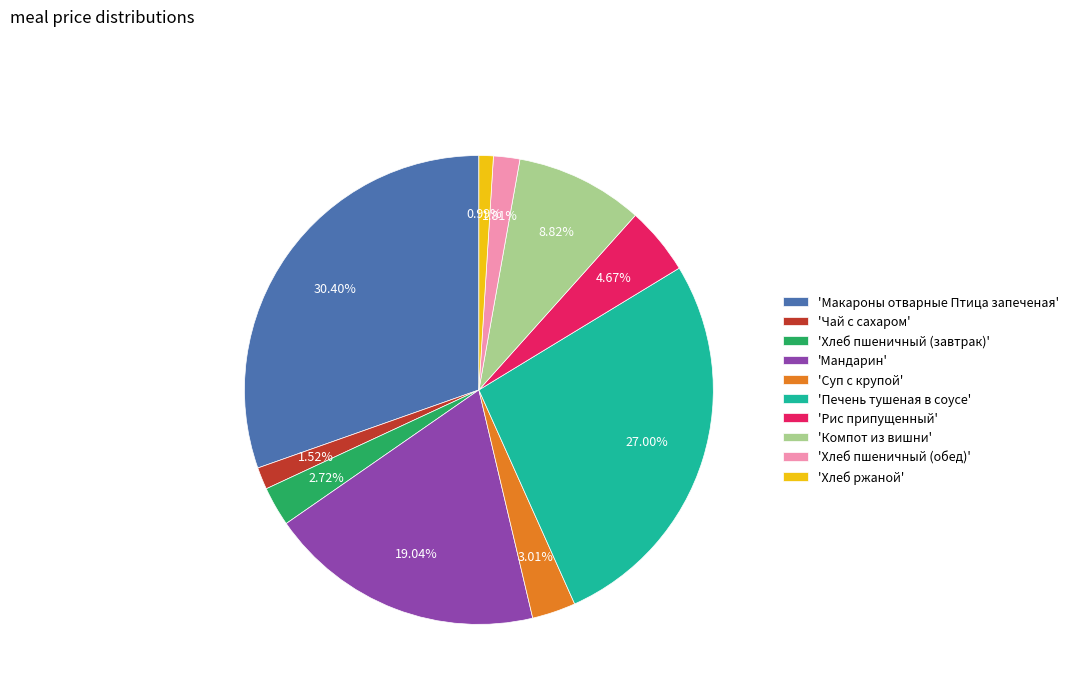

To the nearest percent, what is the difference between the largest and smallest slice percentages?

29%